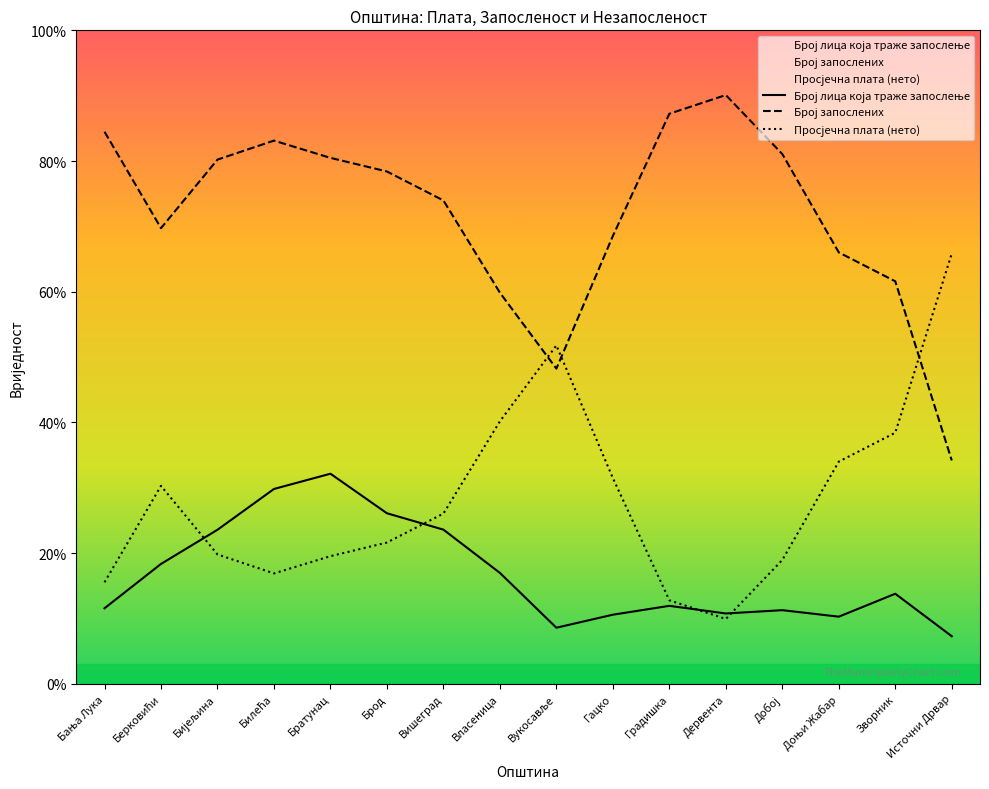

At which category does Број запослених reach its first local peak?

Билећа